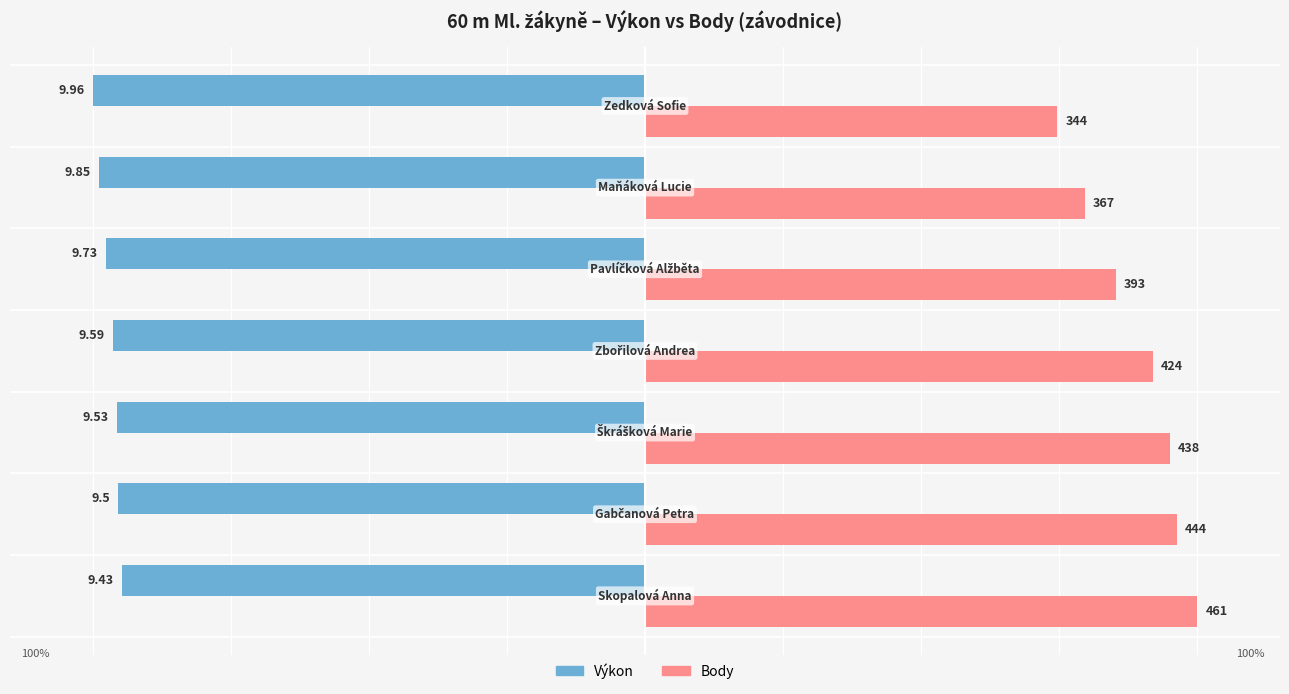

What are all the series names shown in the legend?

Výkon, Body